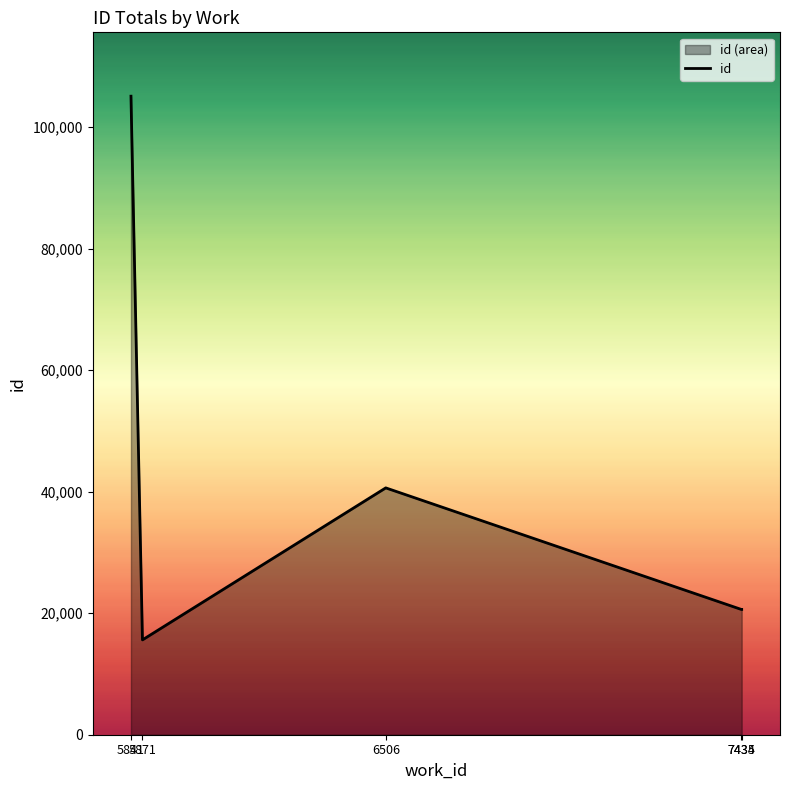

What is the sum of all values?

202604